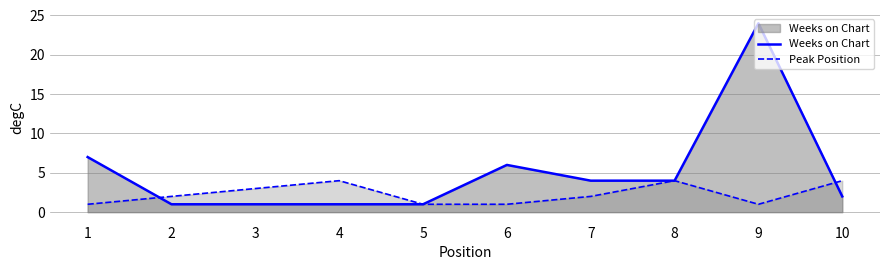

How many values in the Peak Position series are below 2?

4